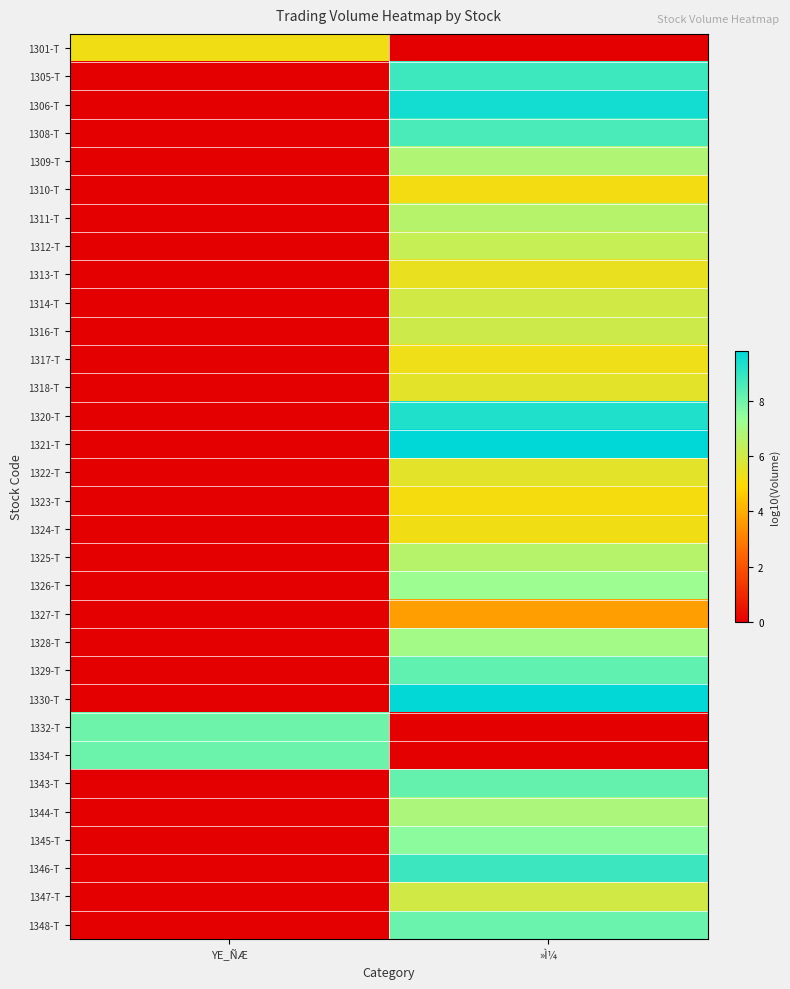

Reading right to left, what are all the values shown in this chart?

1301-T: »Ì¼=0.0	YE_ÑÆ=5.2
1305-T: »Ì¼=8.8	YE_ÑÆ=0.0
1306-T: »Ì¼=9.5	YE_ÑÆ=0.0
1308-T: »Ì¼=8.6	YE_ÑÆ=0.0
1309-T: »Ì¼=6.7	YE_ÑÆ=0.0
1310-T: »Ì¼=5.2	YE_ÑÆ=0.0
1311-T: »Ì¼=6.6	YE_ÑÆ=0.0
1312-T: »Ì¼=6.3	YE_ÑÆ=0.0
1313-T: »Ì¼=5.4	YE_ÑÆ=0.0
1314-T: »Ì¼=6.0	YE_ÑÆ=0.0
1316-T: »Ì¼=6.1	YE_ÑÆ=0.0
1317-T: »Ì¼=5.3	YE_ÑÆ=0.0
1318-T: »Ì¼=5.6	YE_ÑÆ=0.0
1320-T: »Ì¼=9.3	YE_ÑÆ=0.0
1321-T: »Ì¼=9.8	YE_ÑÆ=0.0
1322-T: »Ì¼=5.6	YE_ÑÆ=0.0
1323-T: »Ì¼=5.2	YE_ÑÆ=0.0
1324-T: »Ì¼=5.2	YE_ÑÆ=0.0
1325-T: »Ì¼=6.6	YE_ÑÆ=0.0
1326-T: »Ì¼=7.2	YE_ÑÆ=0.0
1327-T: »Ì¼=3.6	YE_ÑÆ=0.0
1328-T: »Ì¼=7.1	YE_ÑÆ=0.0
1329-T: »Ì¼=8.3	YE_ÑÆ=0.0
1330-T: »Ì¼=9.7	YE_ÑÆ=0.0
1332-T: »Ì¼=0.0	YE_ÑÆ=8.0
1334-T: »Ì¼=0.0	YE_ÑÆ=8.1
1343-T: »Ì¼=8.2	YE_ÑÆ=0.0
1344-T: »Ì¼=6.9	YE_ÑÆ=0.0
1345-T: »Ì¼=7.6	YE_ÑÆ=0.0
1346-T: »Ì¼=8.8	YE_ÑÆ=0.0
1347-T: »Ì¼=6.0	YE_ÑÆ=0.0
1348-T: »Ì¼=8.1	YE_ÑÆ=0.0